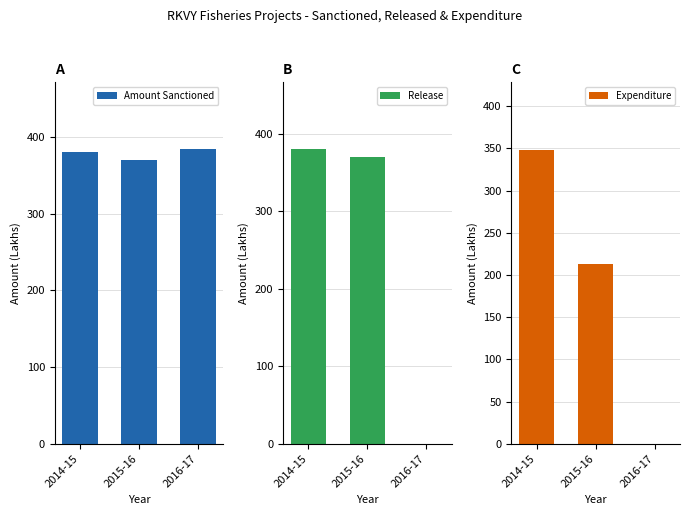

Is it true that Expenditure equals 146.2 at 2014-15?

False